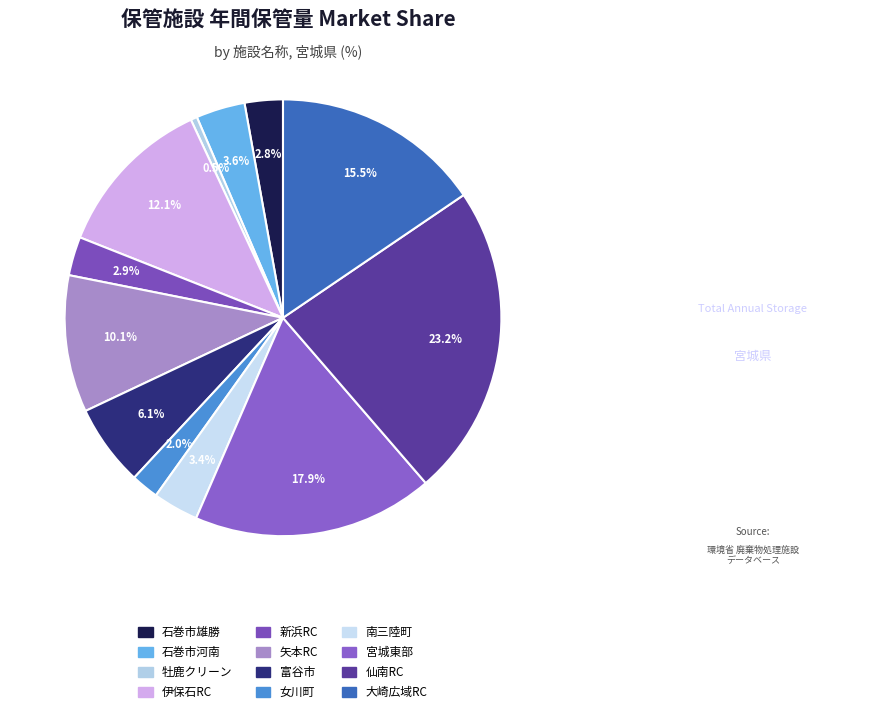

To the nearest percent, what is the average slice percentage?

8%